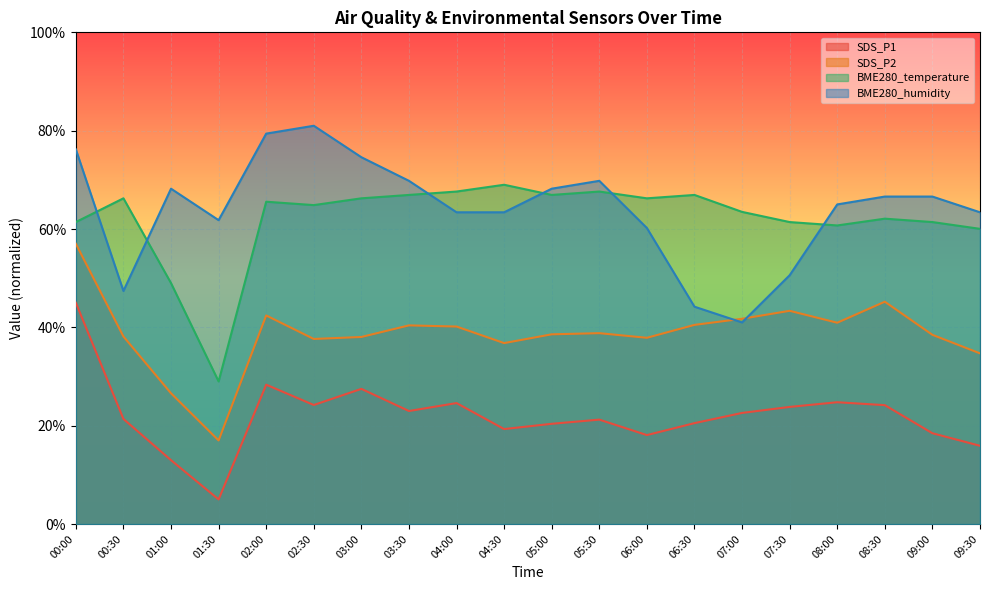

Where is BME280_temperature nearest to the value 48?

01:00